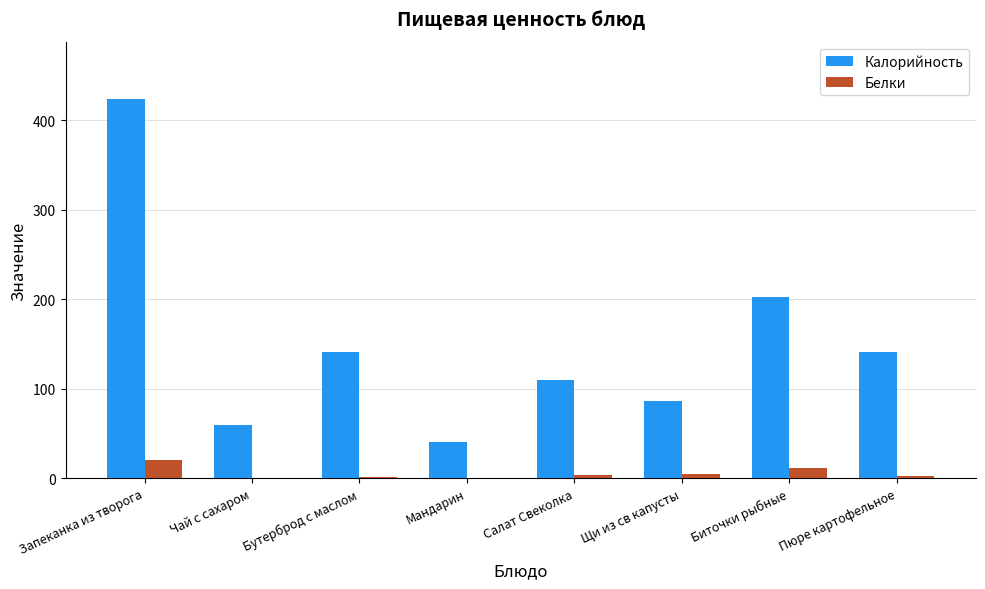

The Калорийность series shows 22 at Щи из св капусты. True or false?

False